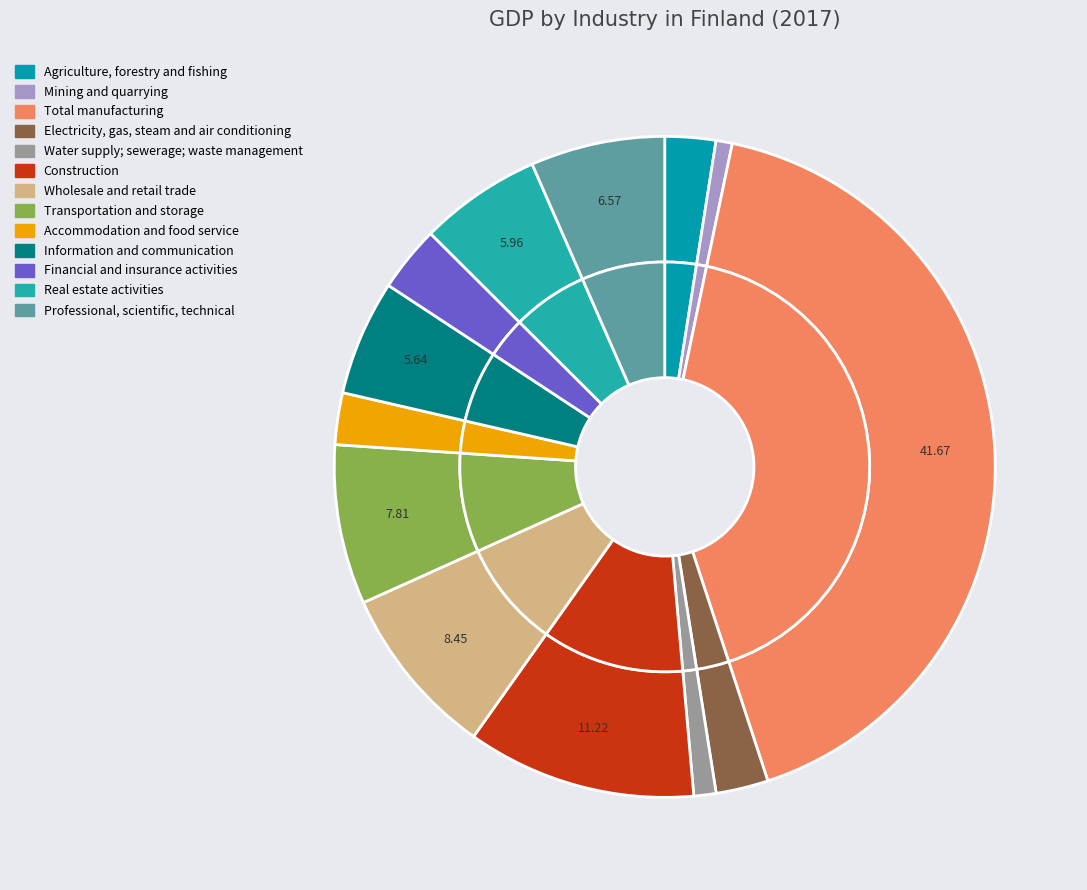

What is the largest slice in the pie chart?

Total manufacturing